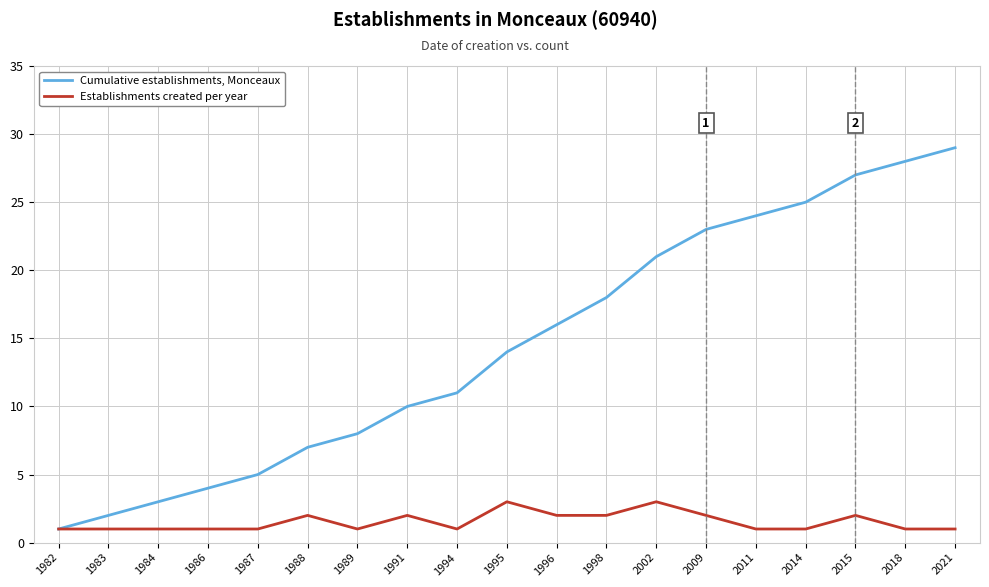

What is the difference between the Cumulative establishments, Monceaux values at 1987 and 1986?

1